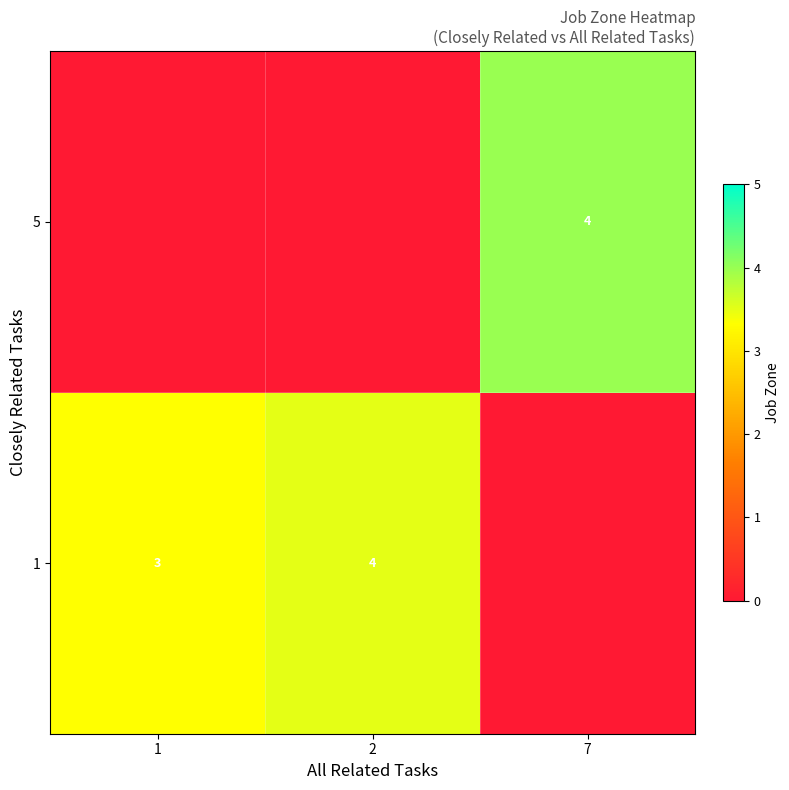

Is it true that 5 equals 4 at 7?

True